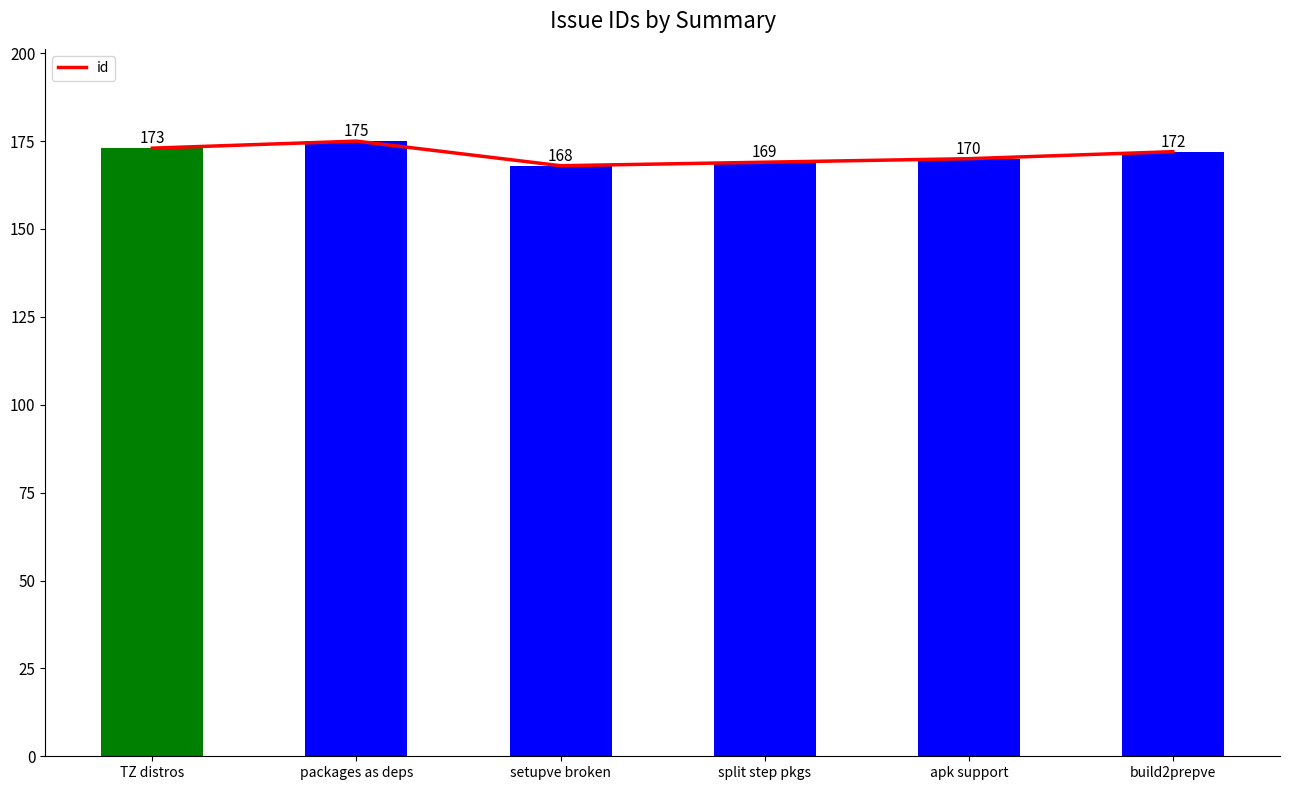

How many values are below 172?

3